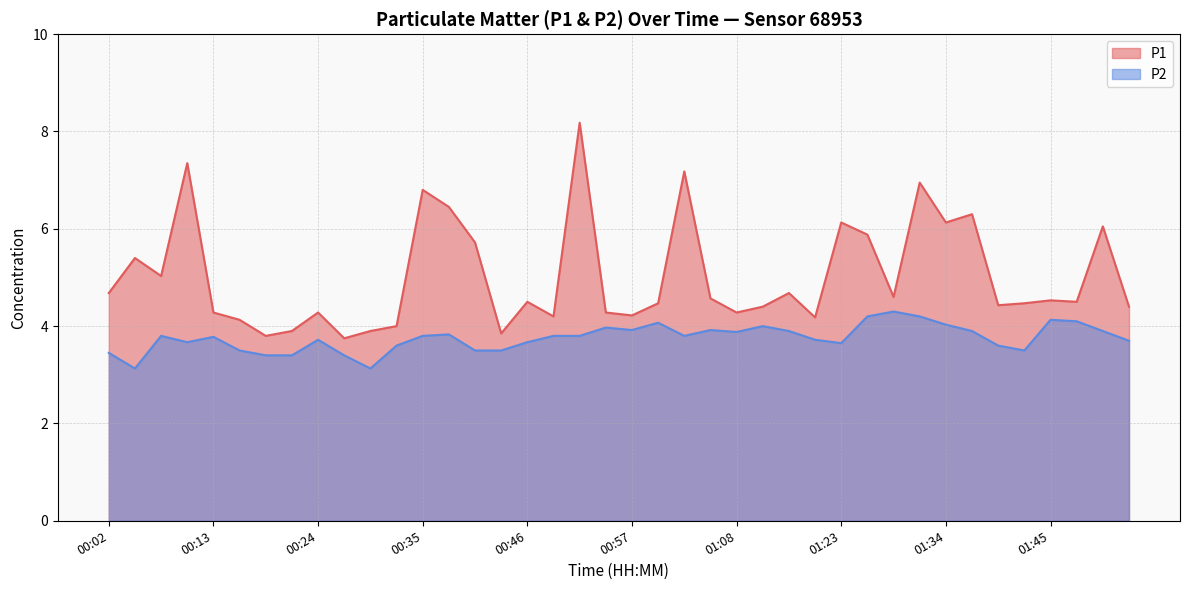

True or false: P2 and P1 intersect in this chart.

False